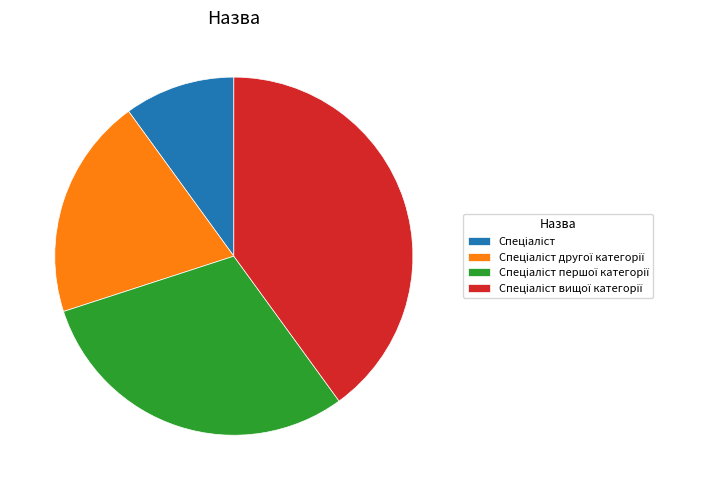

How many slices are in this pie chart?

4